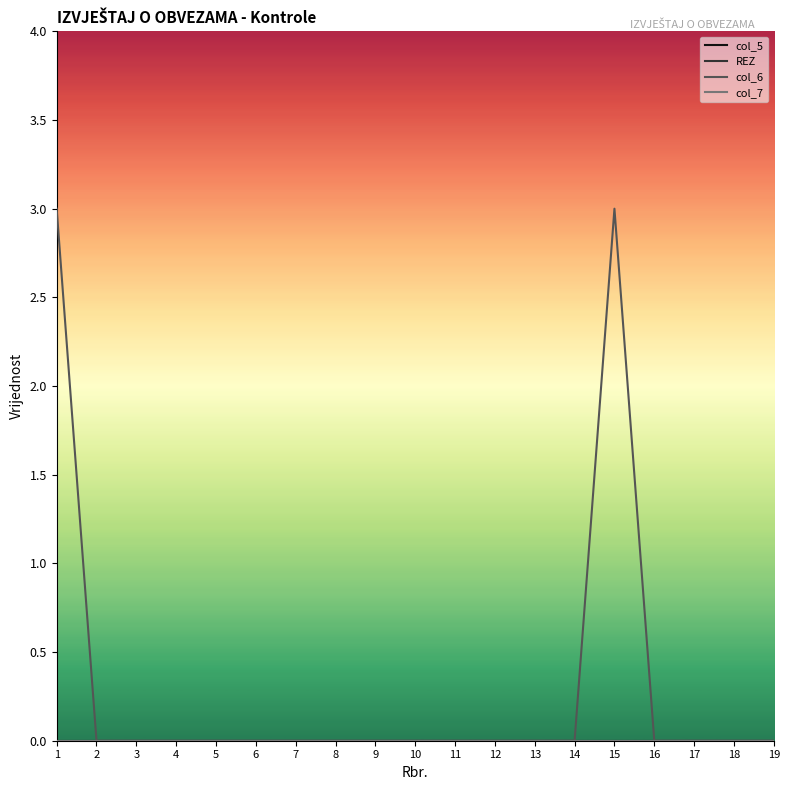

Is this an area chart (filled region under the line)?

No